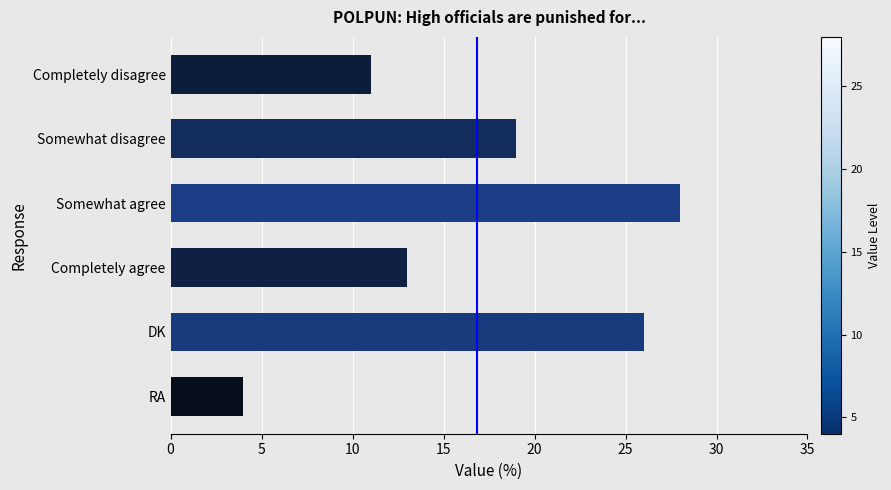

What is the difference between the maximum and second lowest values?

17